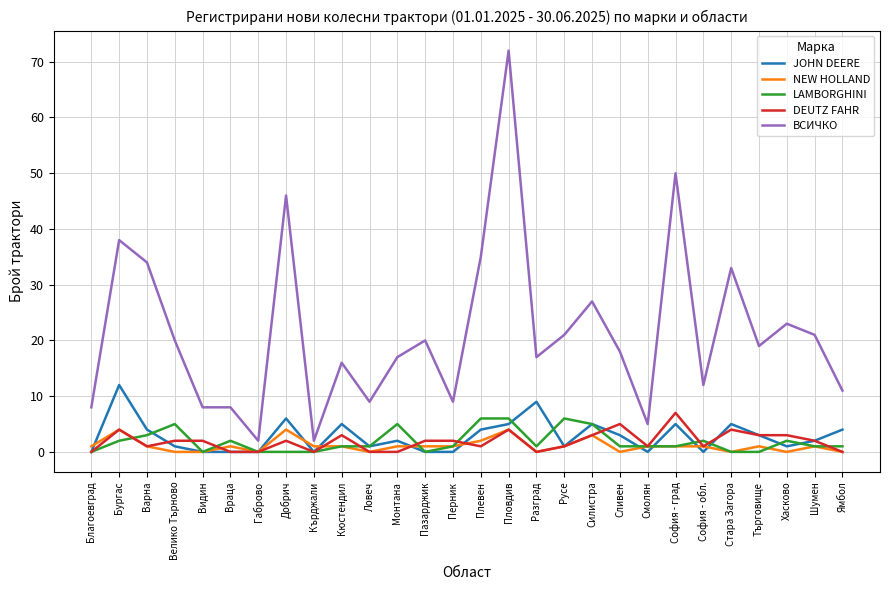

True or false: ВСИЧКО and DEUTZ FAHR intersect in this chart.

False